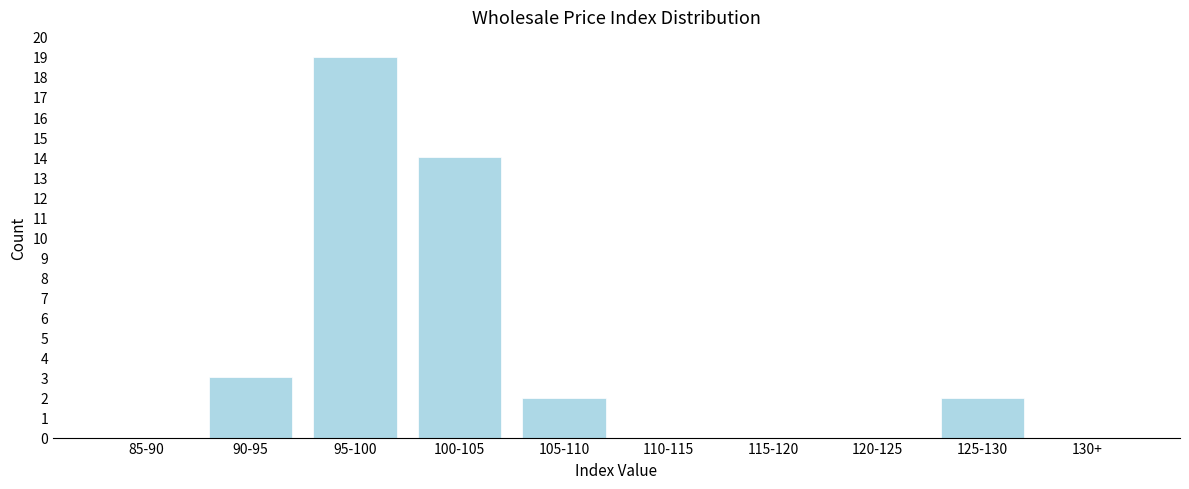

Reading right to left, extract all data points from this chart.

130+=0	125-130=2	120-125=0	115-120=0	110-115=0	105-110=2	100-105=14	95-100=19	90-95=3	85-90=0